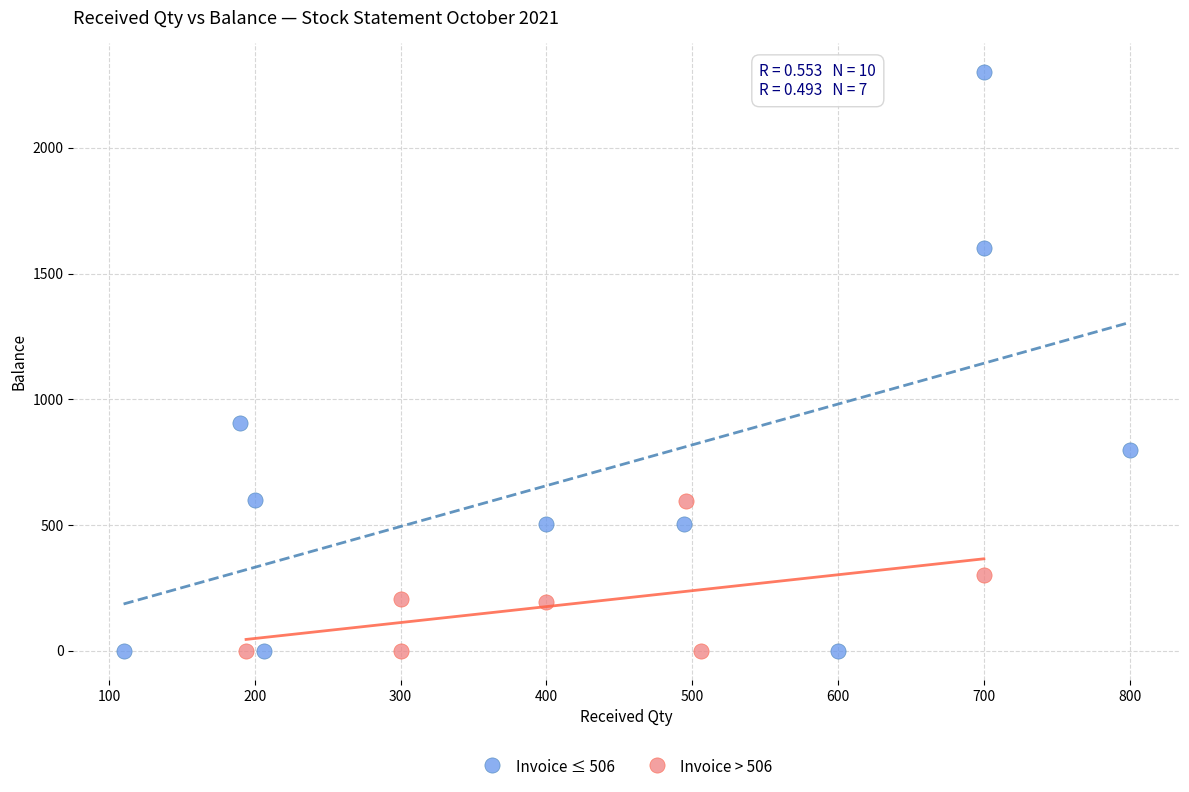

Which series contains the highest Y value?

Invoice ≤ 506